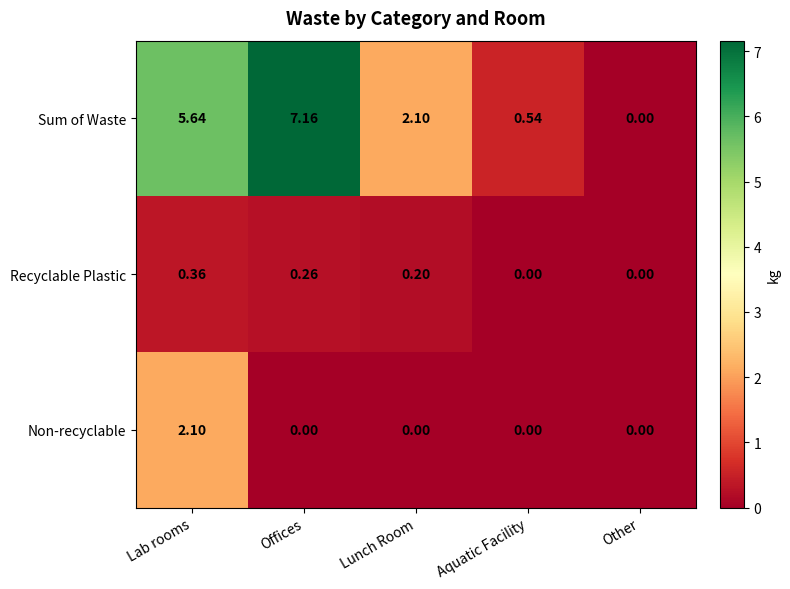

Which label corresponds to the largest value in the chart?

Offices